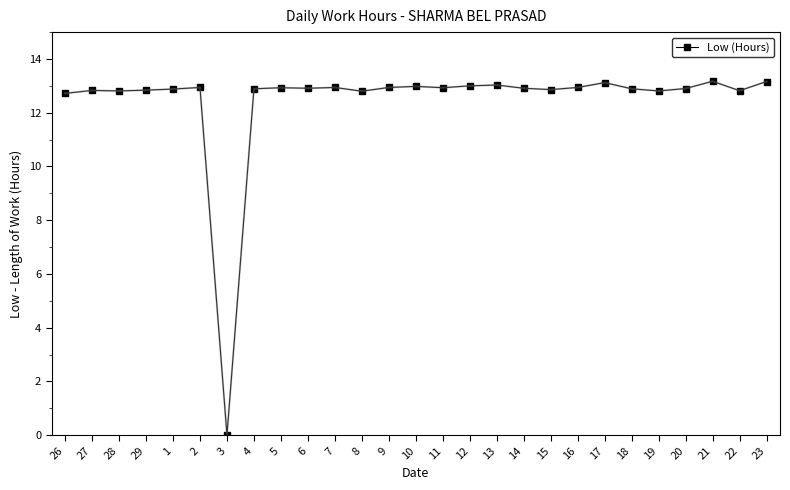

Is it true that the value at 23 is 19.1?

False